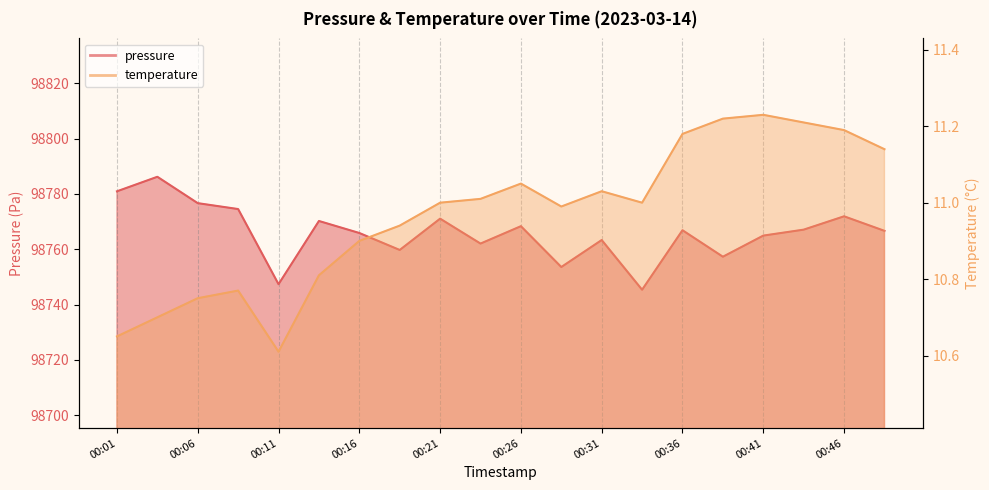

What is the approximate value of pressure at 00:21?

98771.1